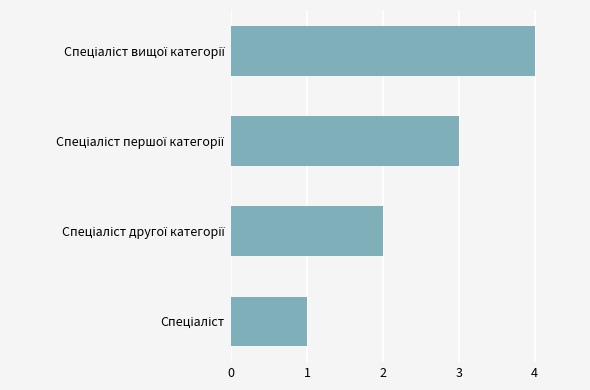

What is the sum of all values?

10